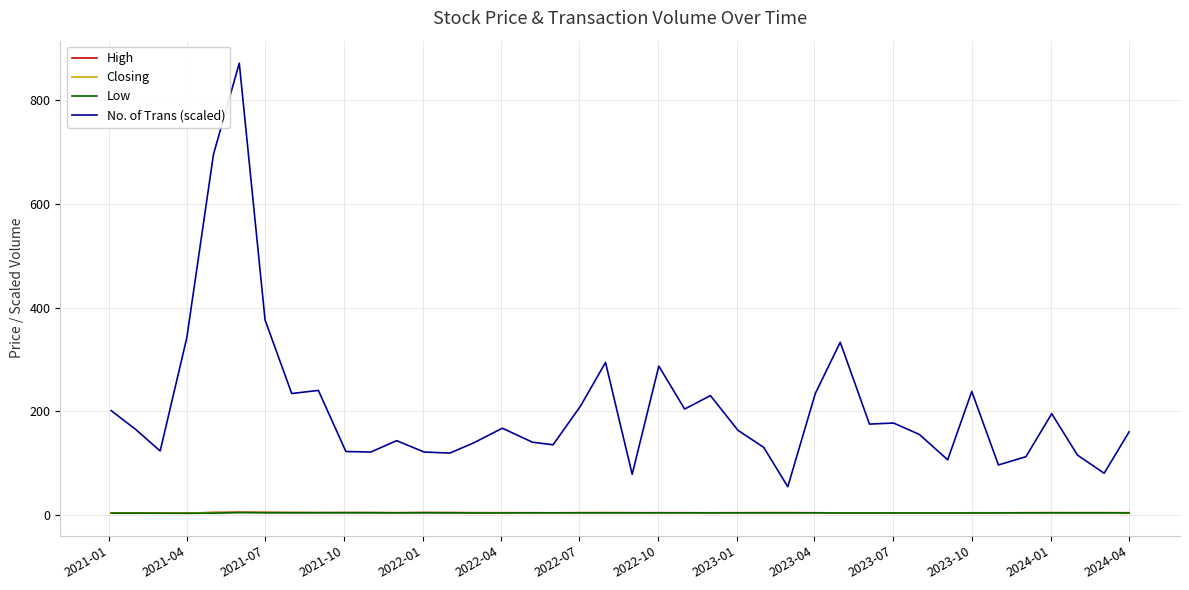

True or false: No. of Trans (scaled) and Low intersect in this chart.

False